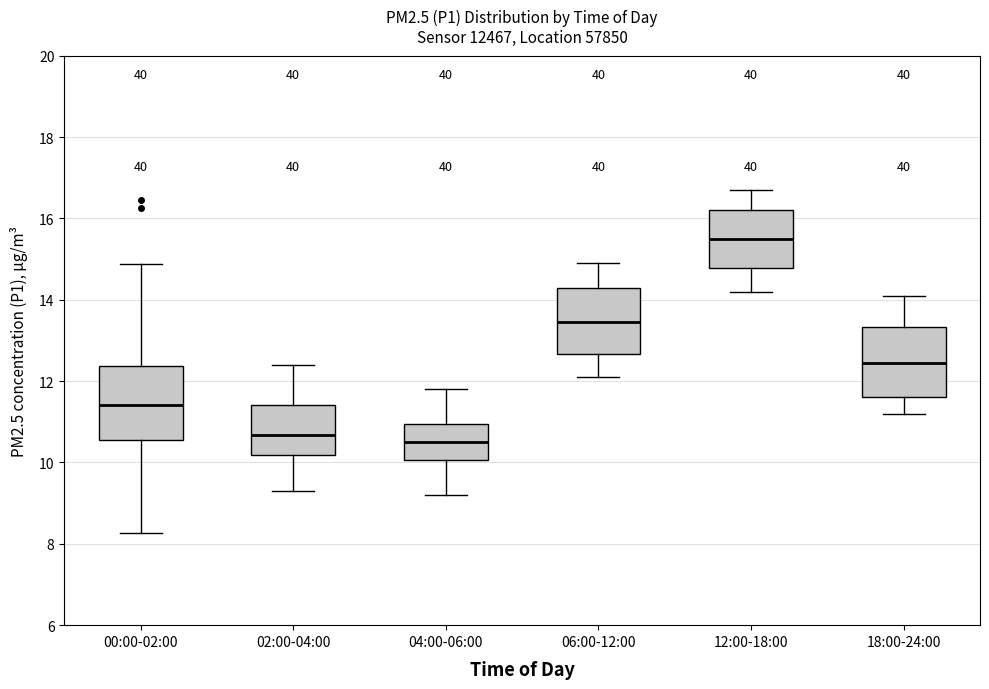

Reading left to right, transcribe this box plot: for each box, give where its median line is, the range the box spans, and where its two whiskers end, as read against the y-axis. The values are not printed on the chart, so give them approximately, as read against the axis.

00:00-02:00: median 11.4, box 10.6 to 12.4, whiskers 8.2 to 14.8
02:00-04:00: median 10.6, box 10.2 to 11.4, whiskers 9.4 to 12.4
04:00-06:00: median 10.6, box 10.0 to 11.0, whiskers 9.2 to 11.8
06:00-12:00: median 13.4, box 12.6 to 14.4, whiskers 12.2 to 15.0
12:00-18:00: median 15.6, box 14.8 to 16.2, whiskers 14.2 to 16.8
18:00-24:00: median 12.4, box 11.6 to 13.4, whiskers 11.2 to 14.2